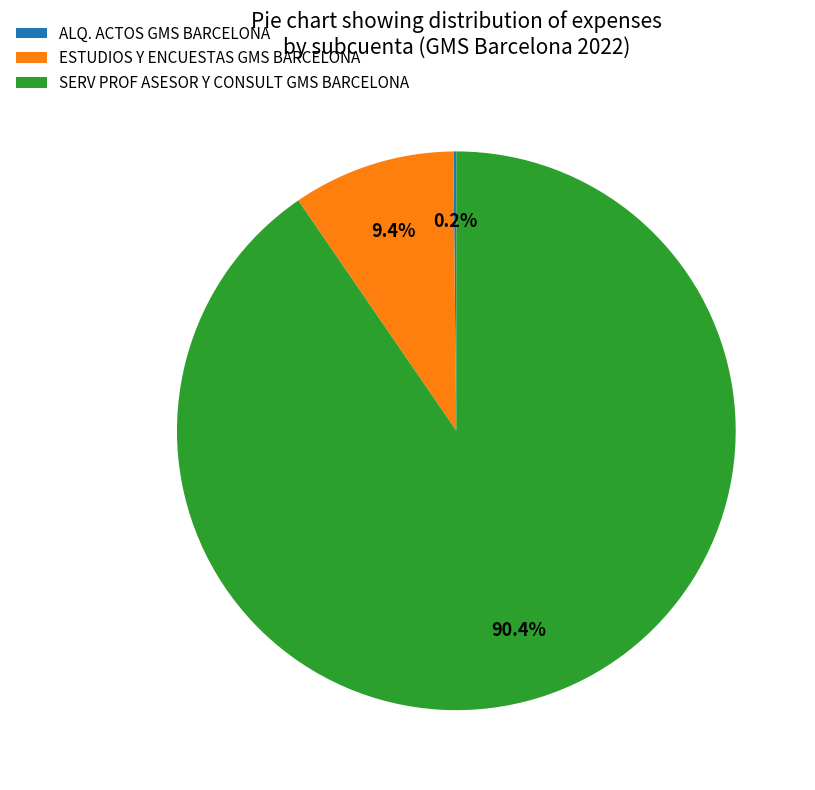

Which slice is the largest?

SERV PROF ASESOR Y CONSULT GMS BARCELONA